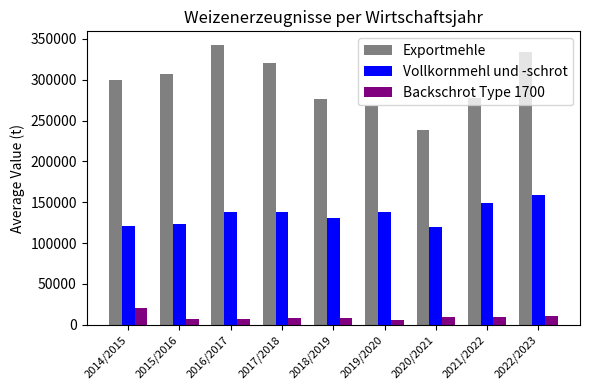

What is the difference between the second highest and minimum values in the Backschrot Type 1700 series?

5380